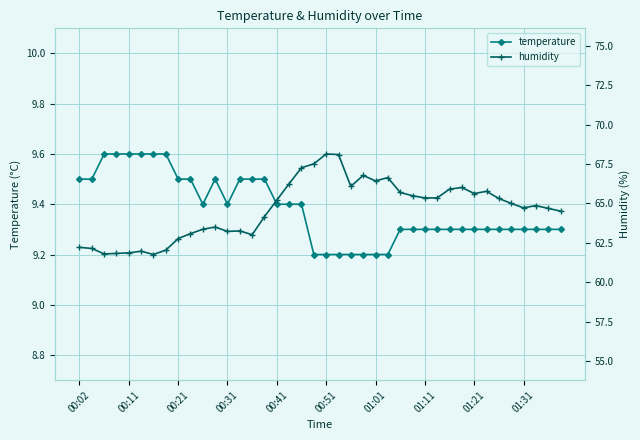

True or false: humidity and temperature cross at least once.

True